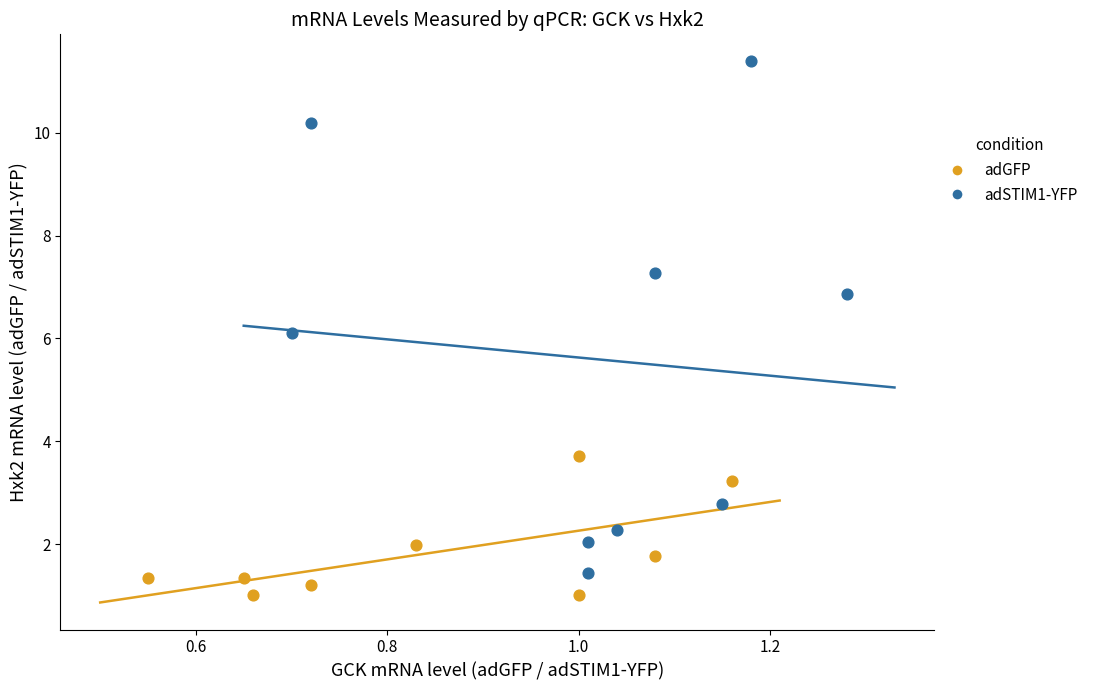

Which series has the widest spread of Y values?

adSTIM1-YFP